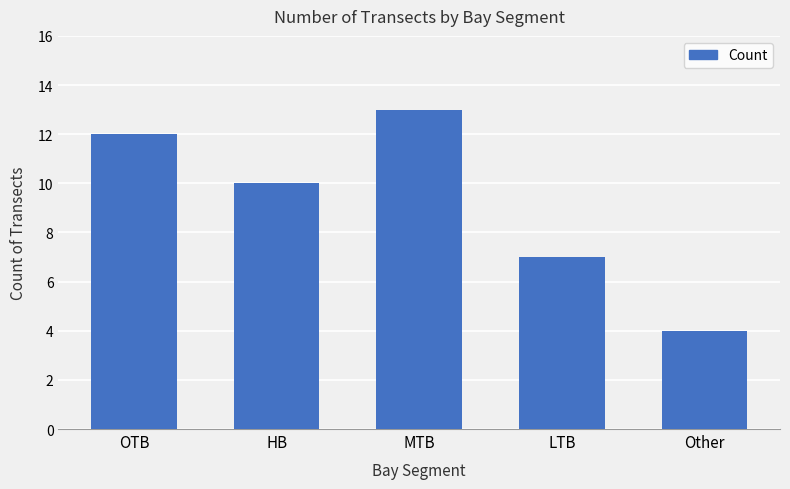

What position from the left is HB?

2